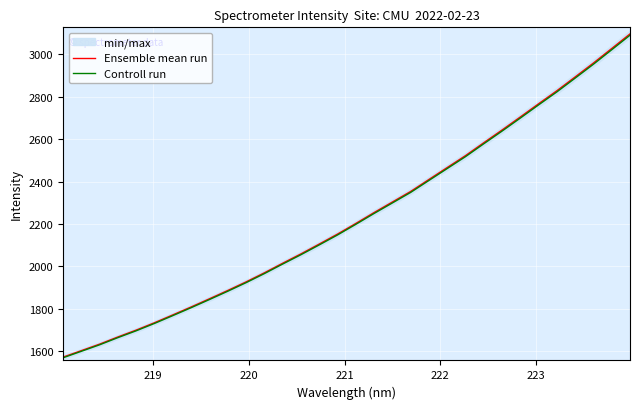

How many data points in Ensemble mean run are less than 2202?

16